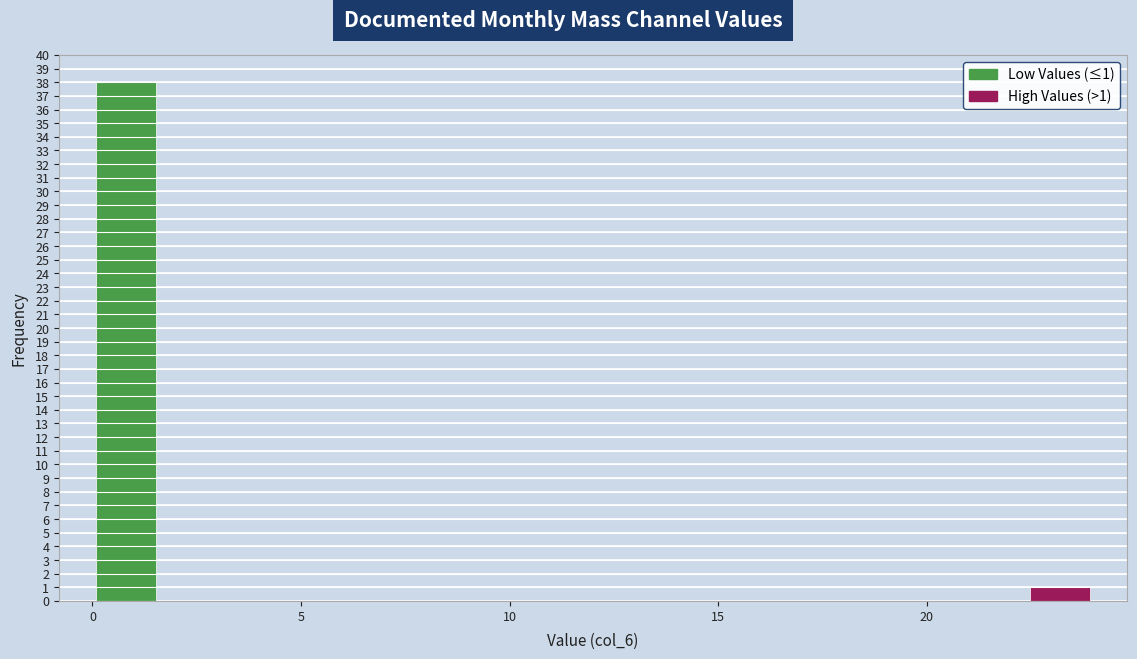

Around what value on the x-axis is the tallest bar? Give the approximate position of its centre, as read against the axis.

1.0